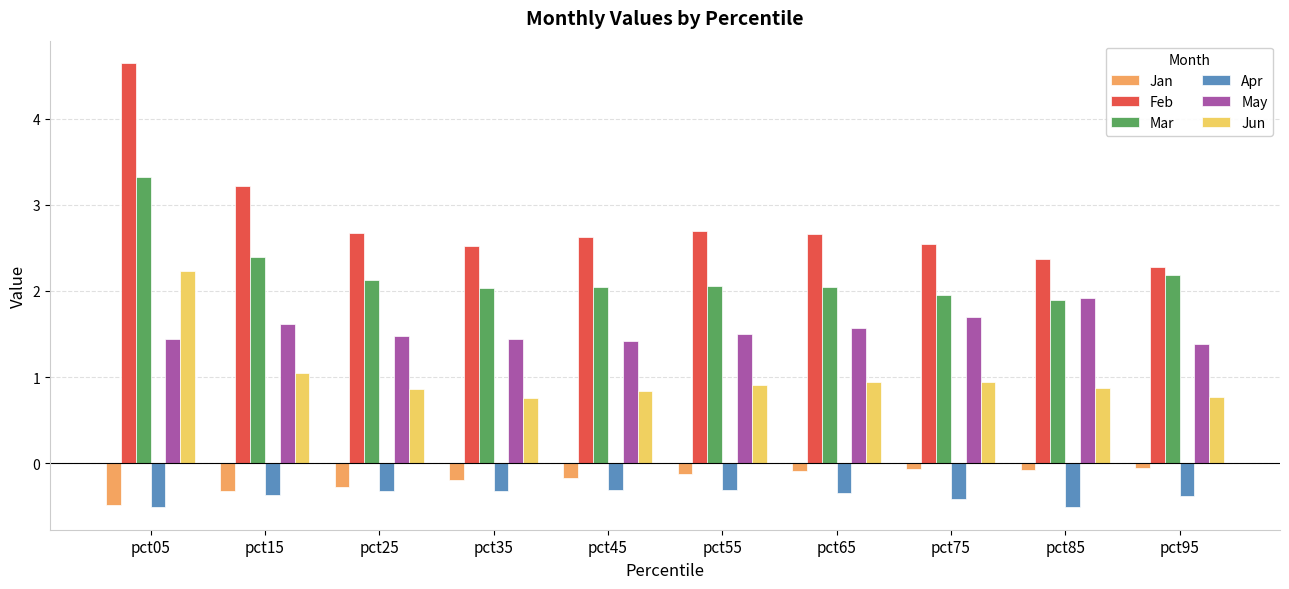

What are all the series names shown in the legend?

Jan, Feb, Mar, Apr, May, Jun